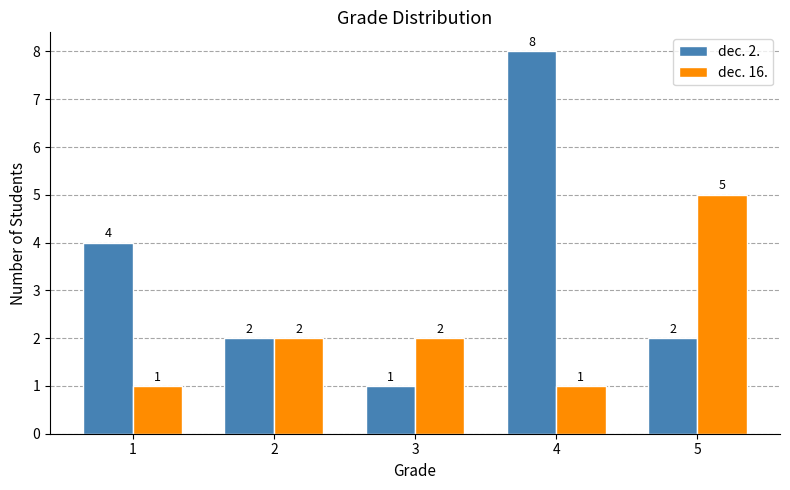

Rank the series by their average value, from lowest to highest.

dec. 16., dec. 2.